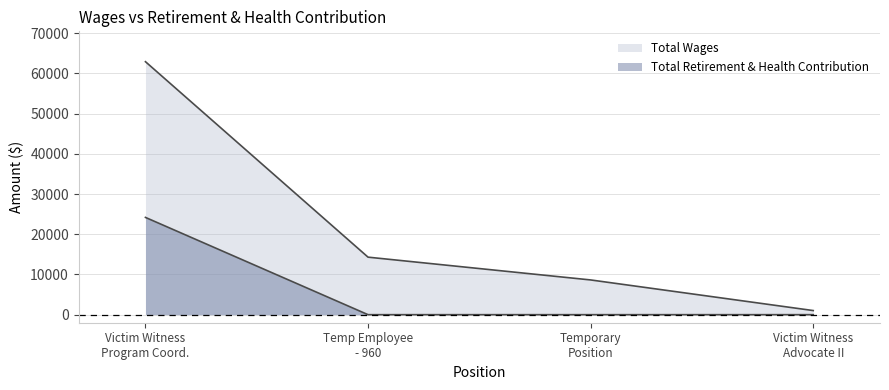

How many values in Total Retirement & Health Contribution are above zero?

1